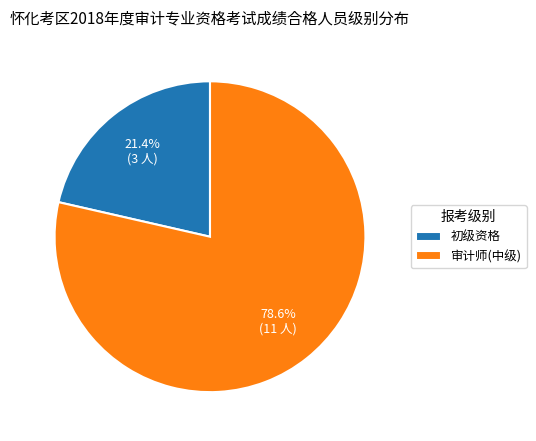

How many segments does this pie chart have?

2